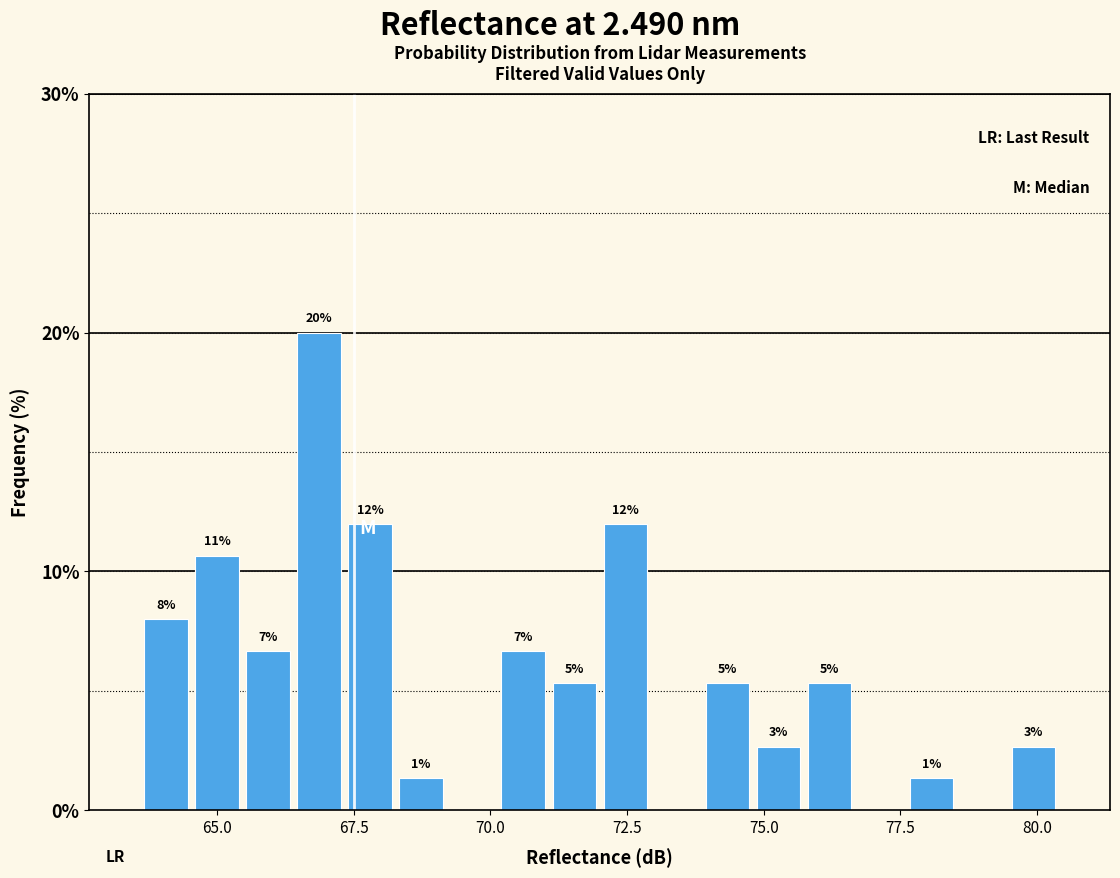

Read against the x-axis, roughly where is the centre of the tallest bar?

67.0